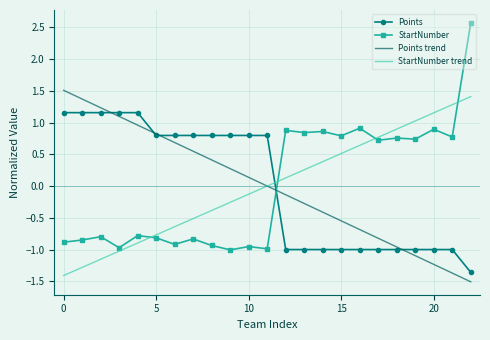

True or false: StartNumber and Points trend intersect in this chart.

True